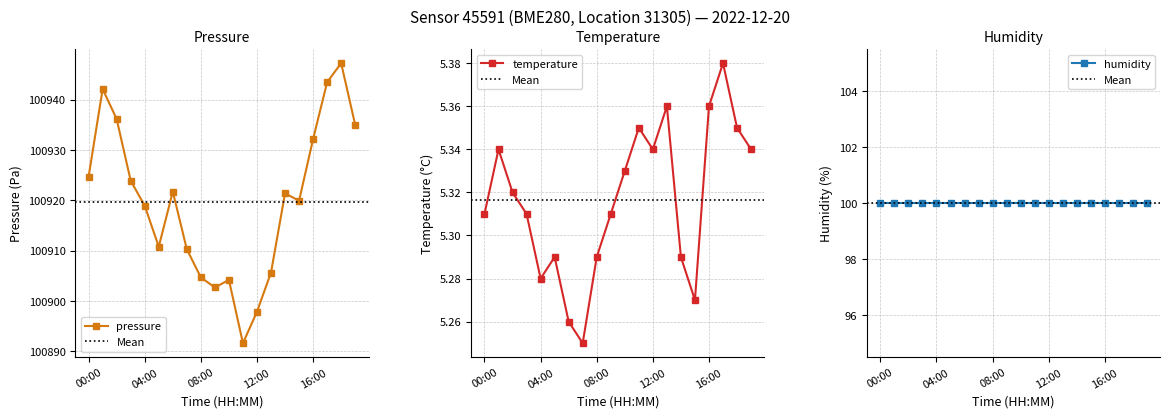

What is the sum of the temperature values at 18:00 and 04:00?

10.6